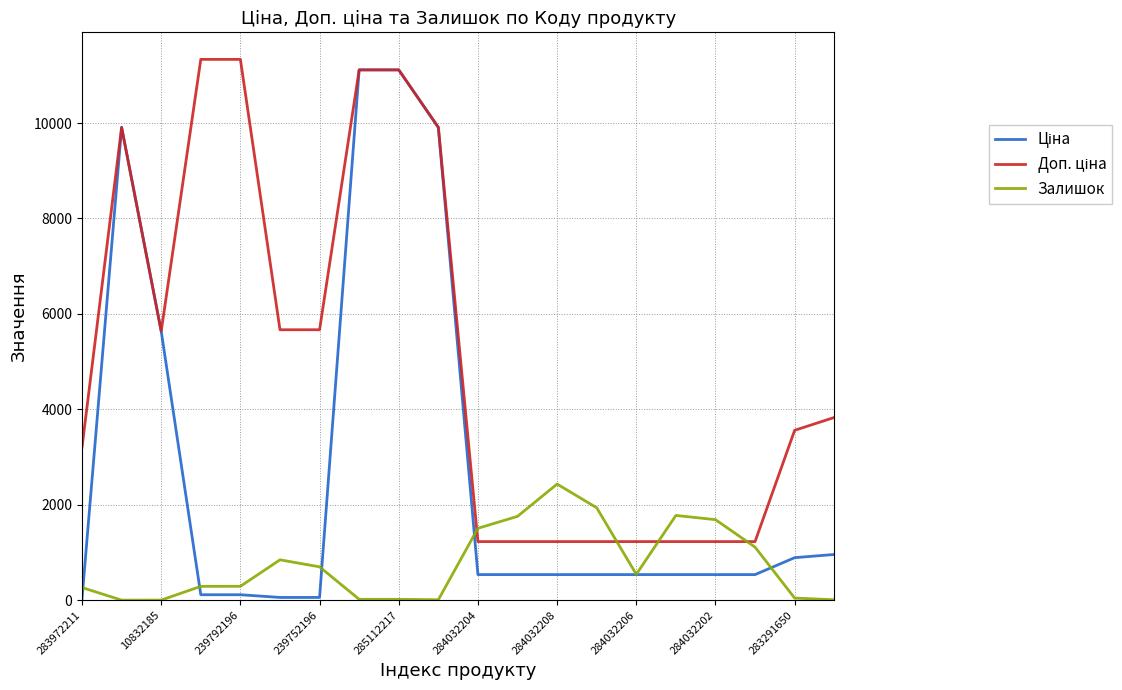

What is the highest value of the Залишок series?

2433.0